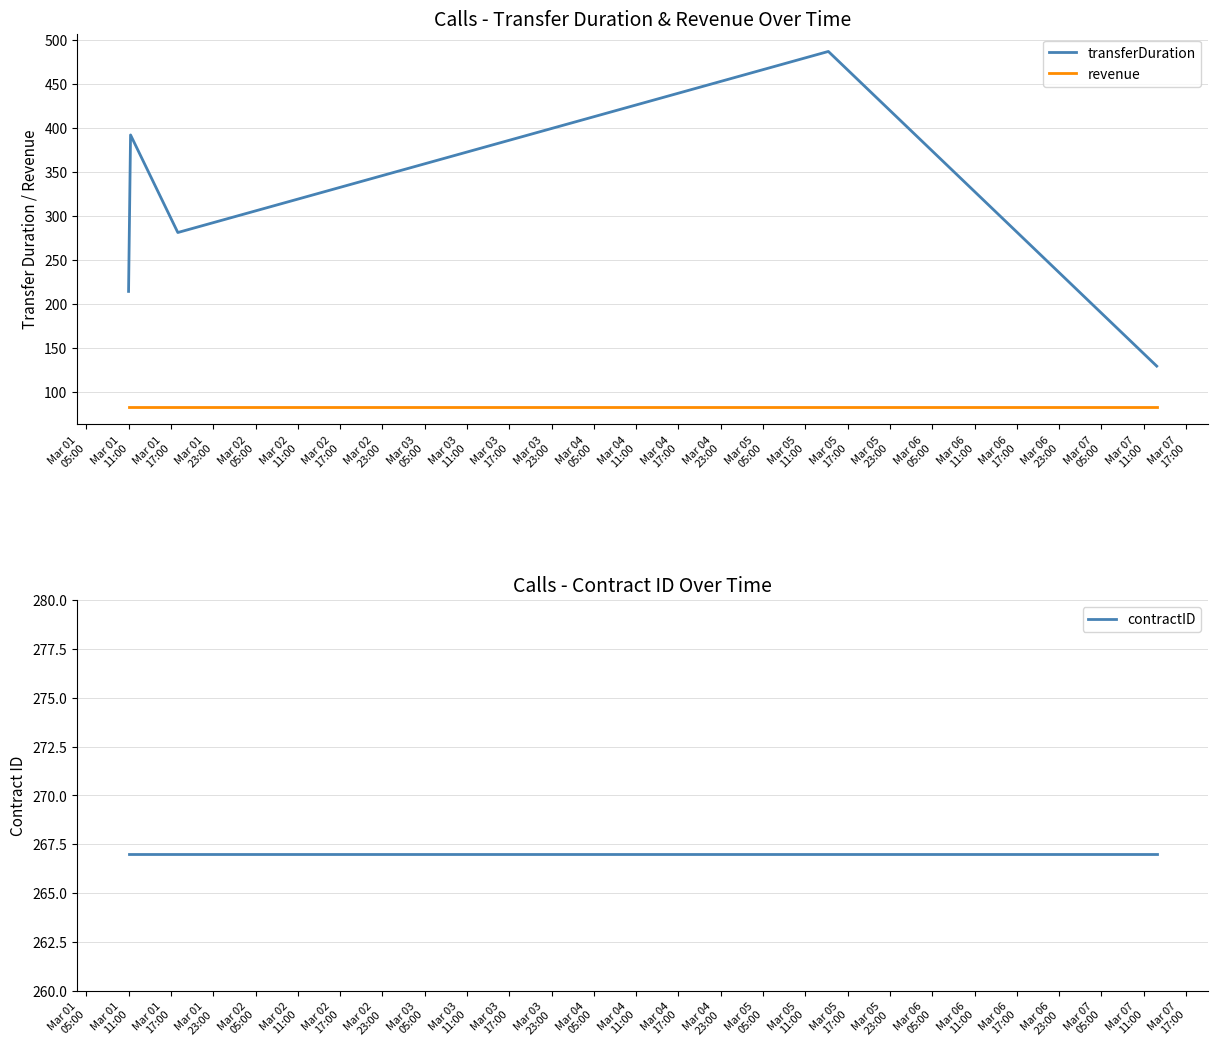

The value of transferDuration at Mar 01
23:00 is 332. True or false?

False